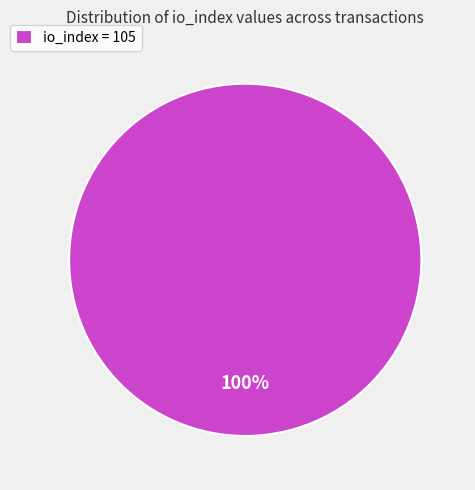

How many slices are in this pie chart?

1